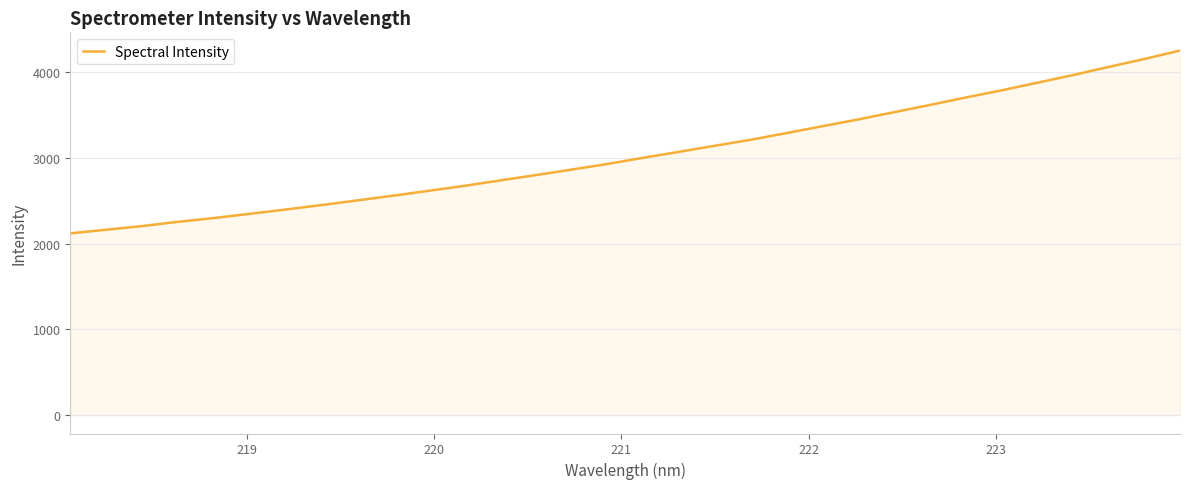

What is the difference between the maximum and minimum values?

2130.7